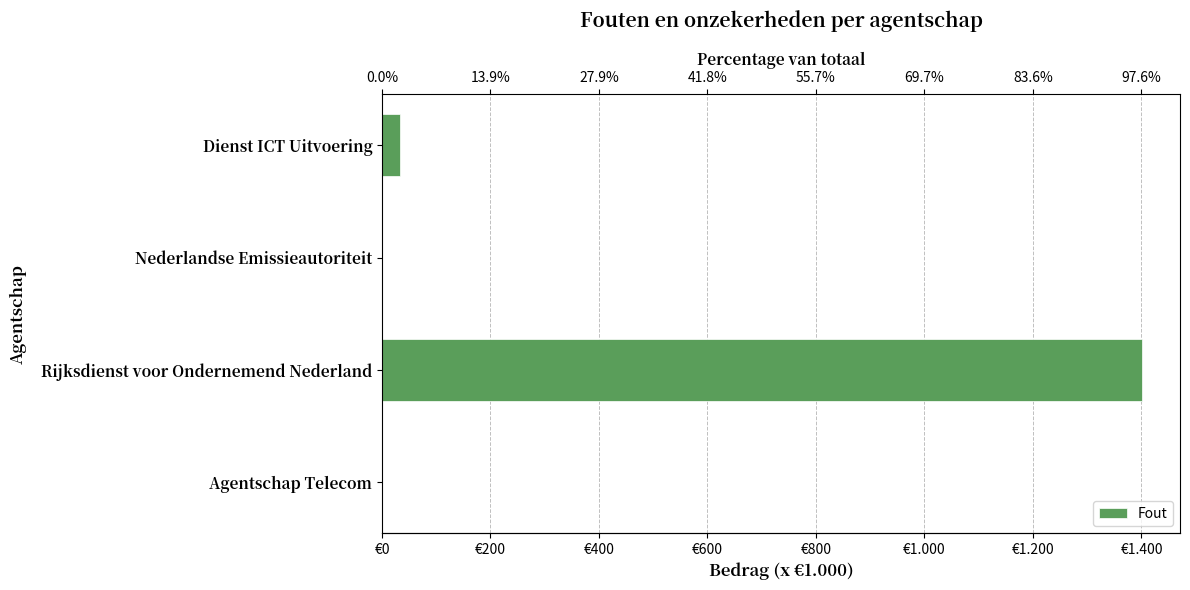

The chart shows a value of 0 at Agentschap Telecom. True or false?

True